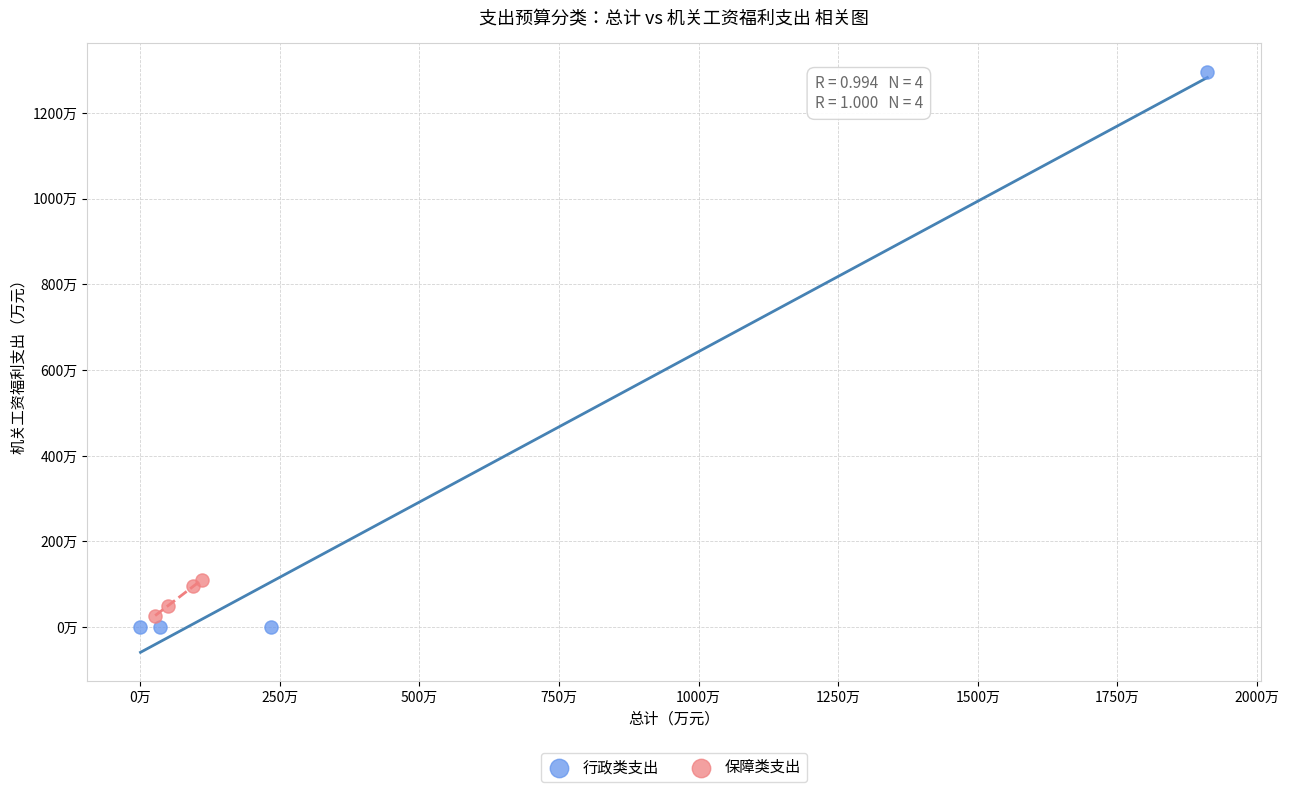

Which series reaches the maximum Y coordinate?

行政类支出